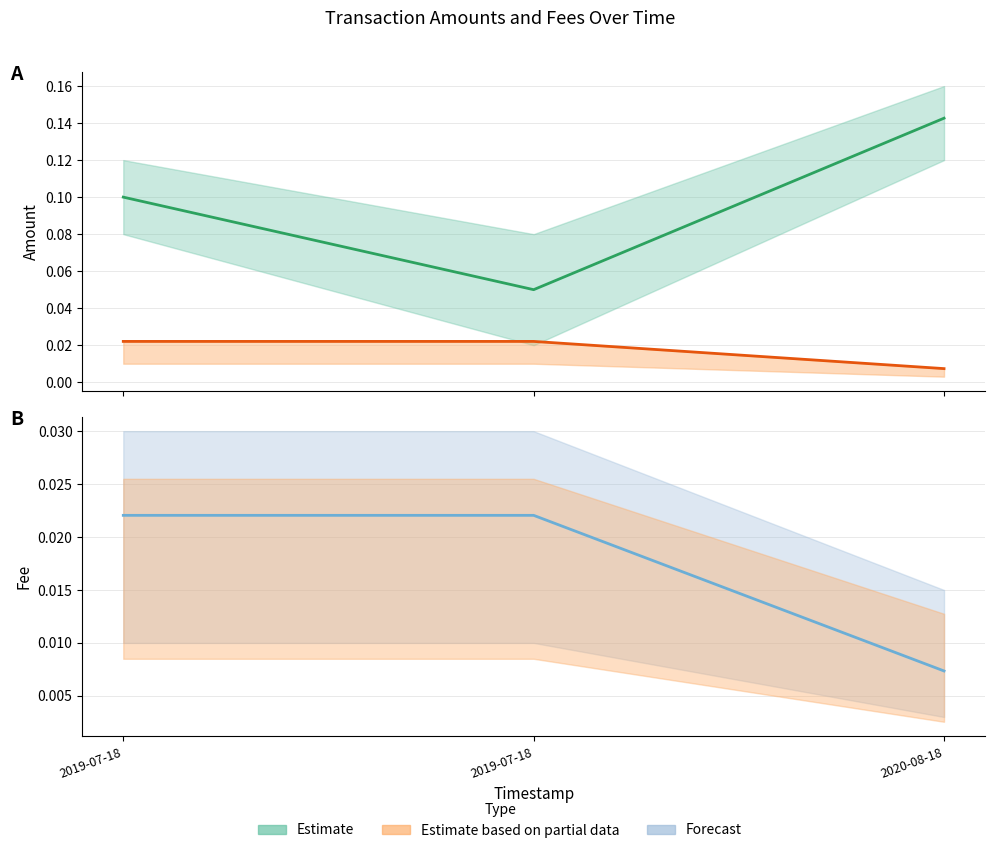

List the series in order of their overall mean, lowest first.

Fee, Amount